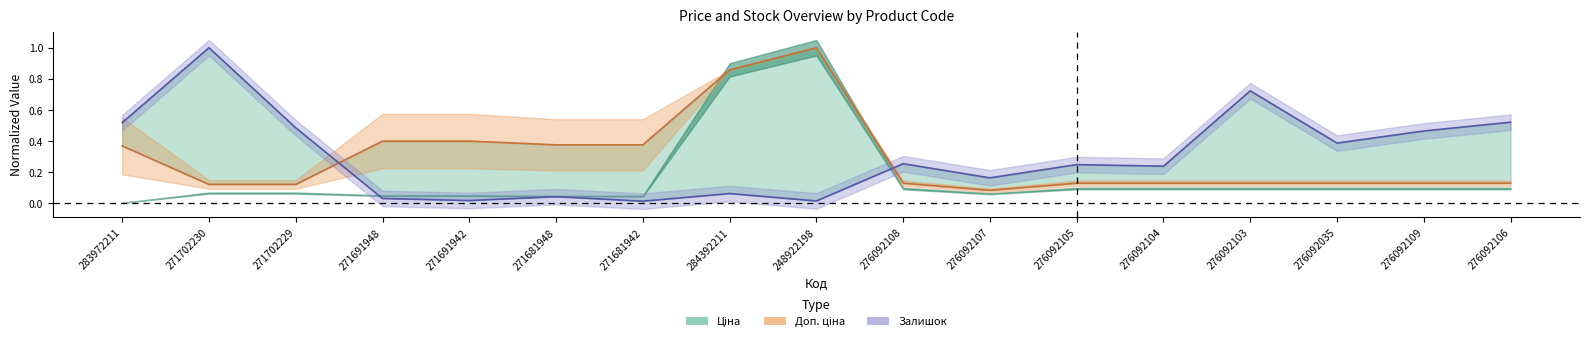

Is it true that Доп. ціна equals 0.9 at 284392211?

True